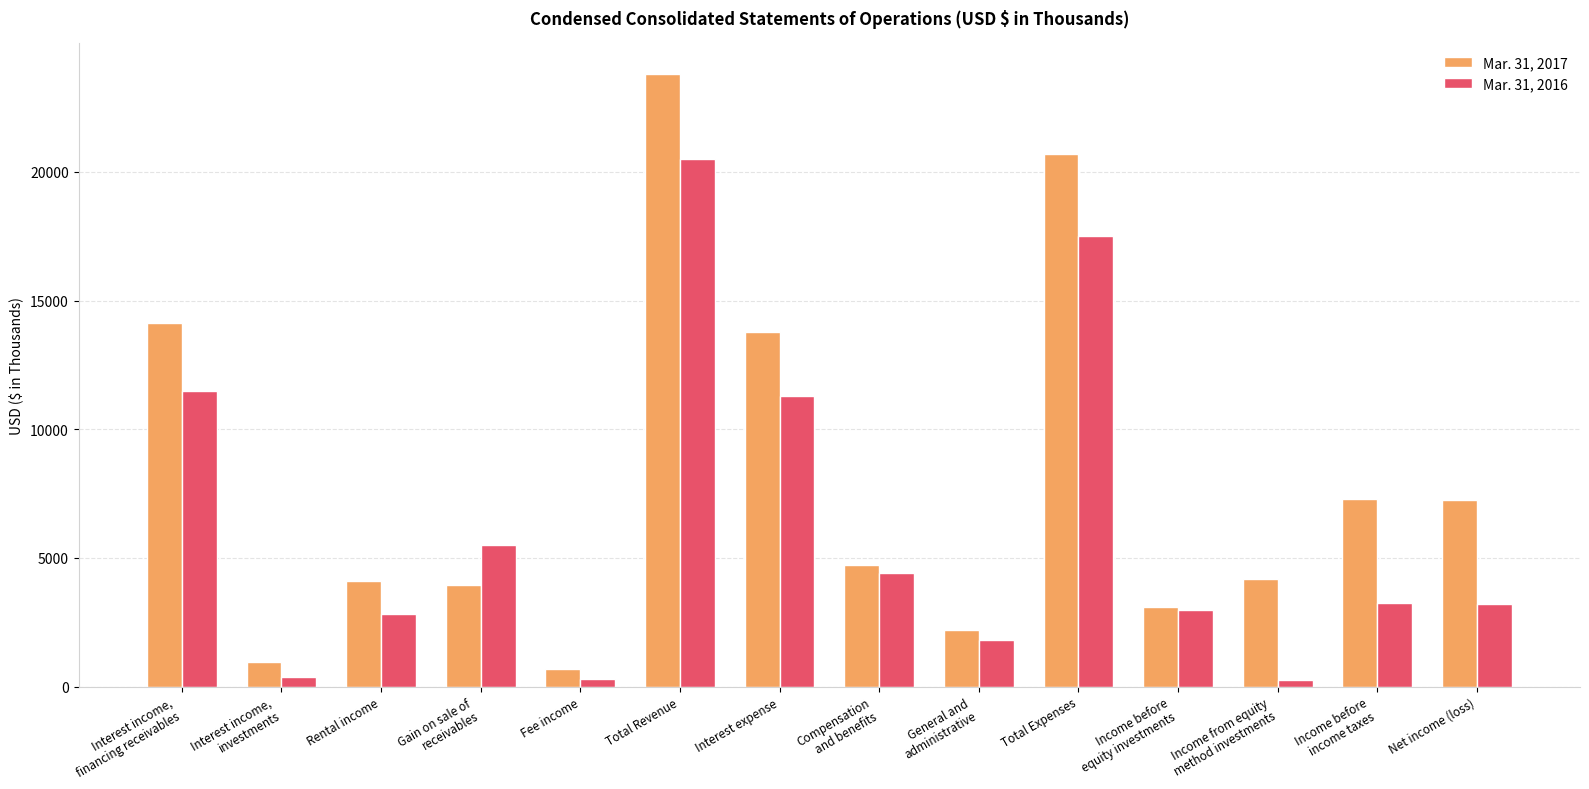

What is the sum of the Mar. 31, 2017 values at Fee income and Compensation
and benefits?

5407